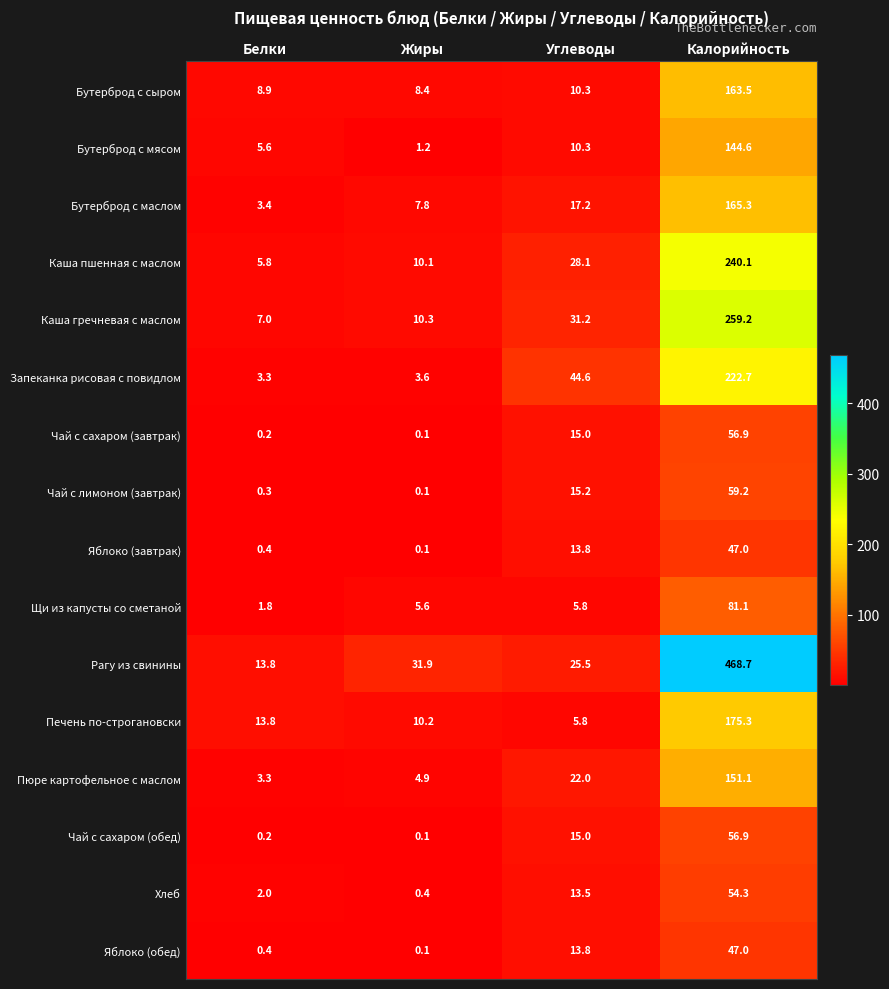

The Бутерброд с мясом series shows 144.6 at Калорийность. True or false?

True